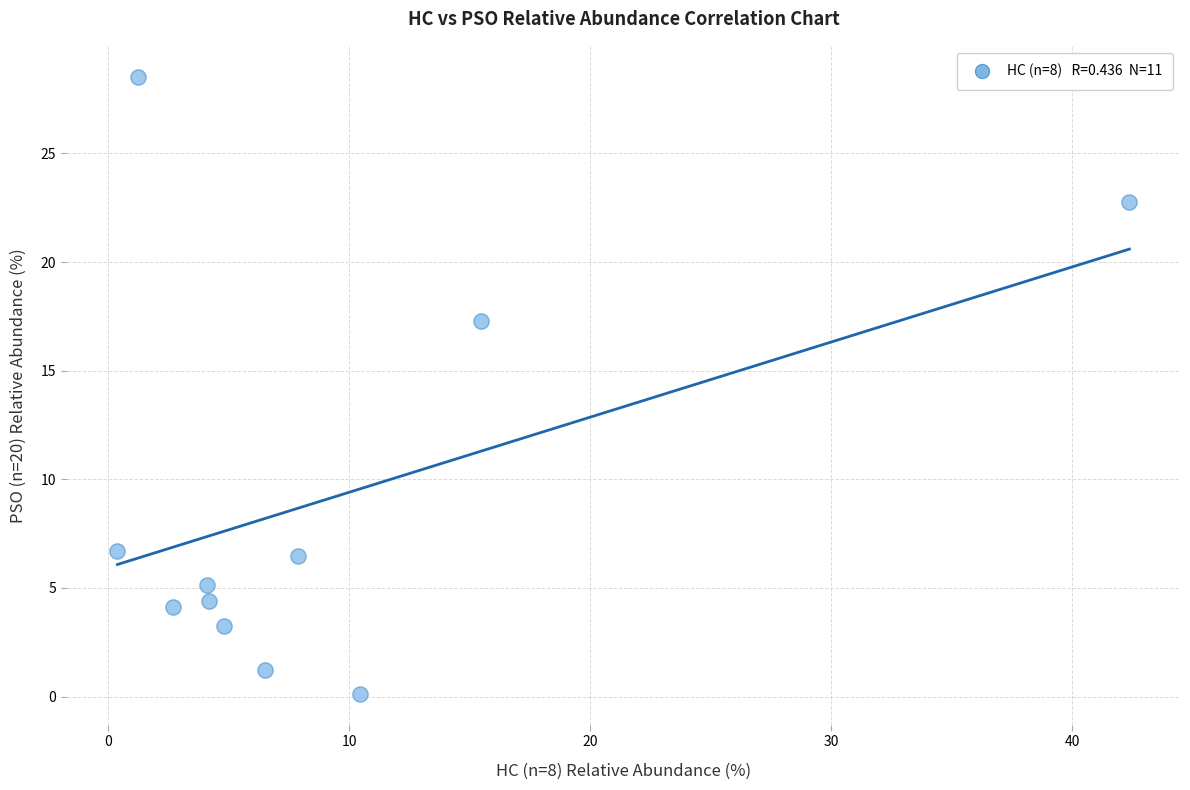

What is the average X value?

9.1